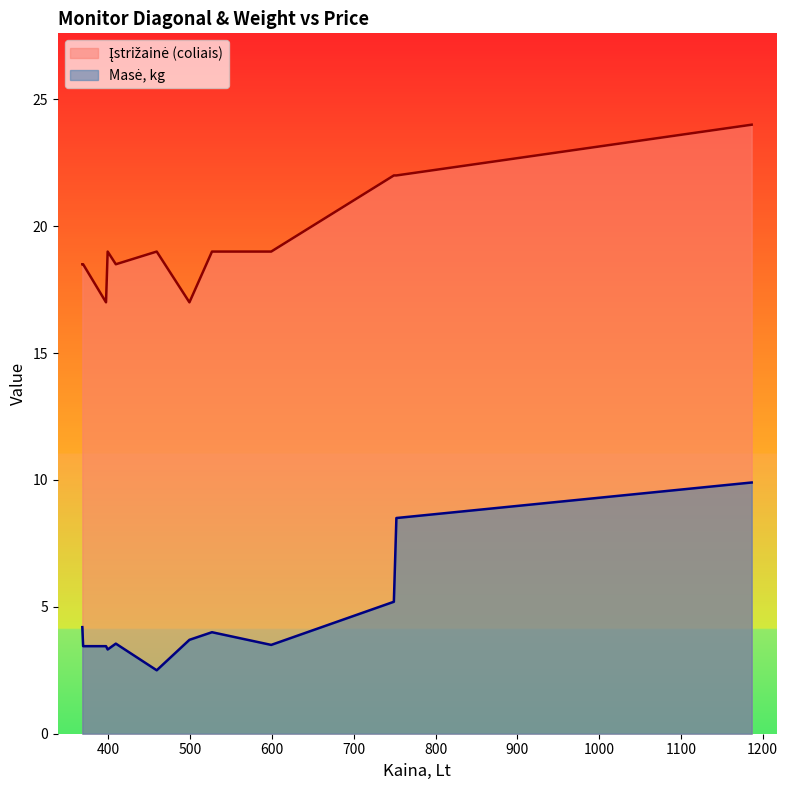

Does the chart display data point markers on the line(s)?

No